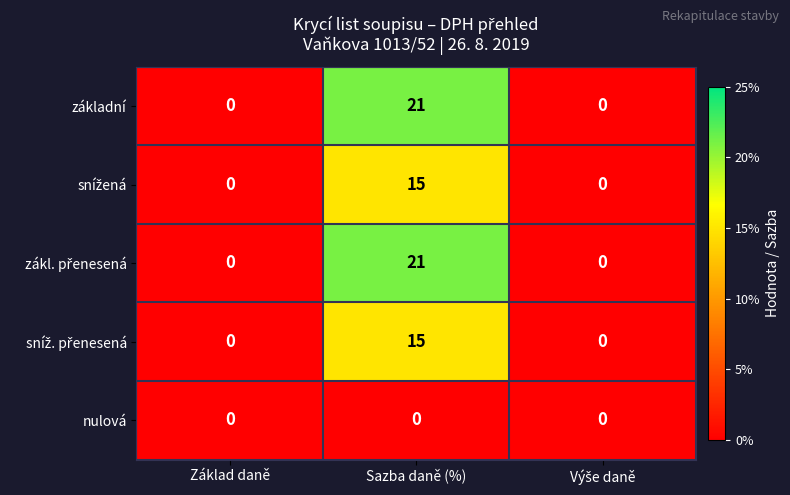

True or false: základní has a value of 14 at Sazba daně (%).

False